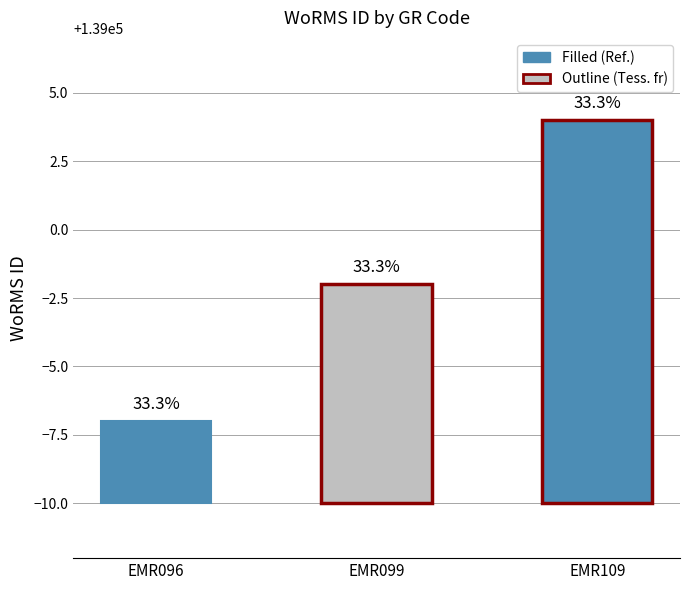

What is the value of the 2nd bar from the left?

138998